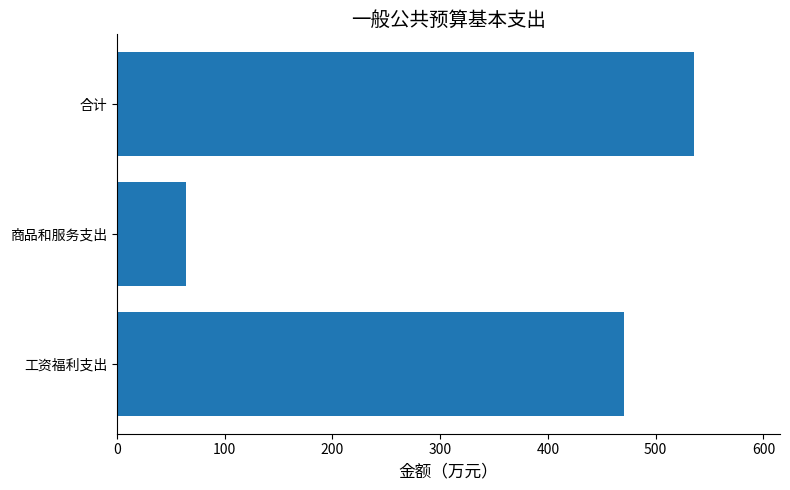

What is the difference between the maximum and minimum values?

470.9